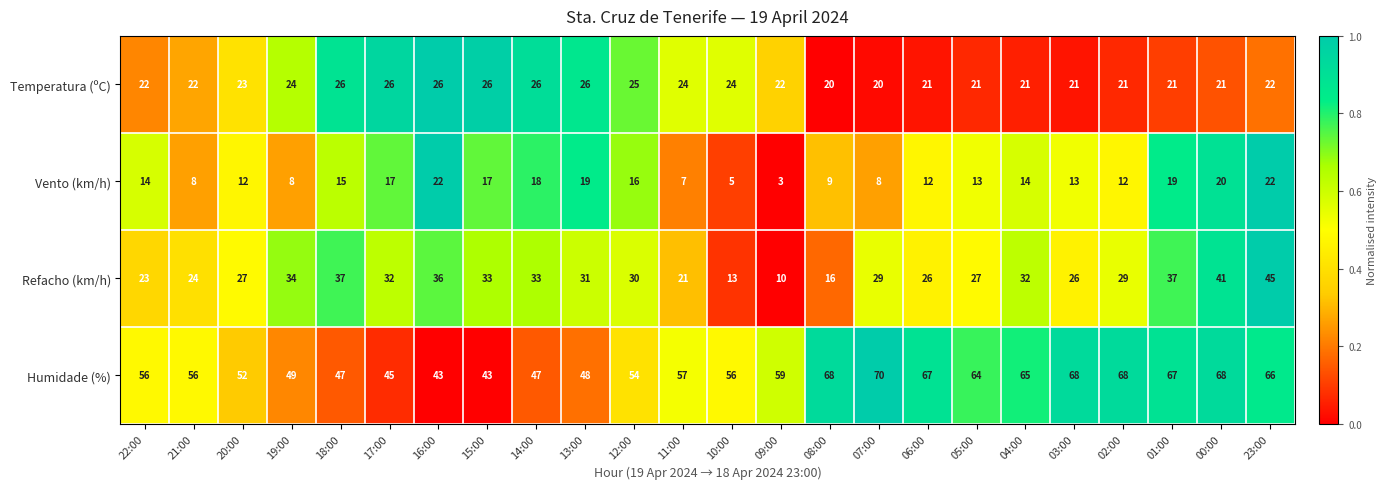

At which category is the sum across all series the highest?

23:00